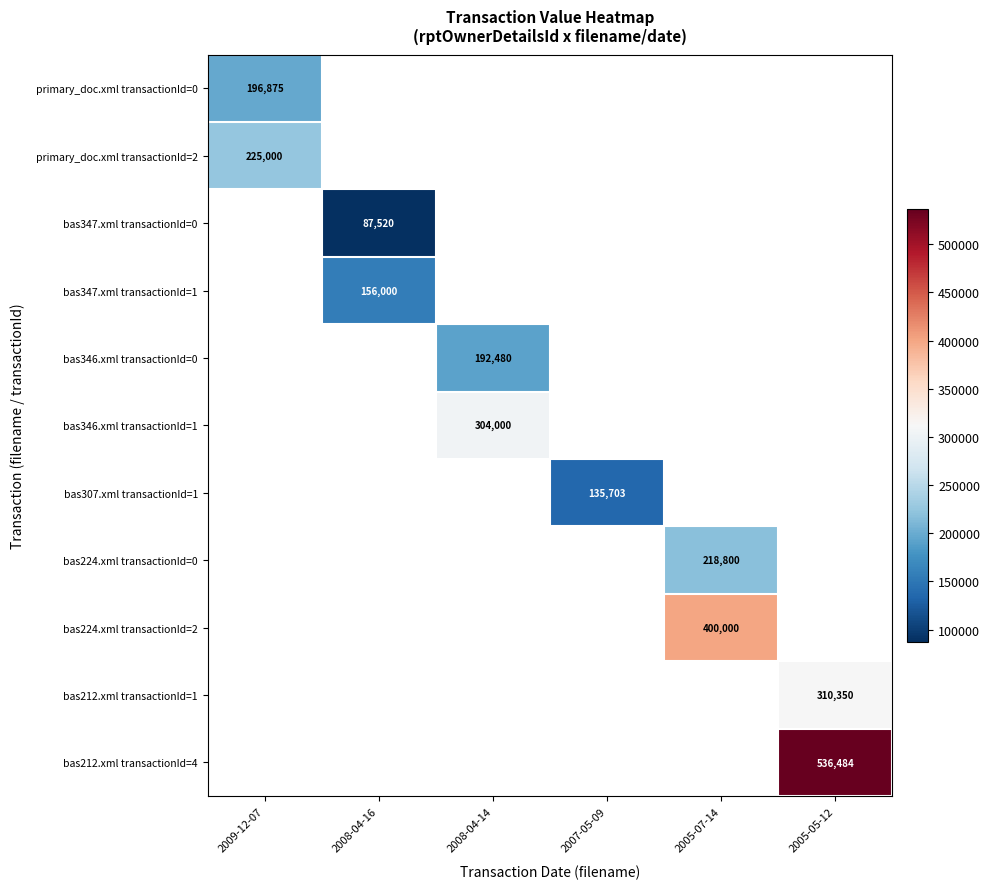

The value of bas224.xml transactionId=2 at 2005-07-14 is 400000. True or false?

True